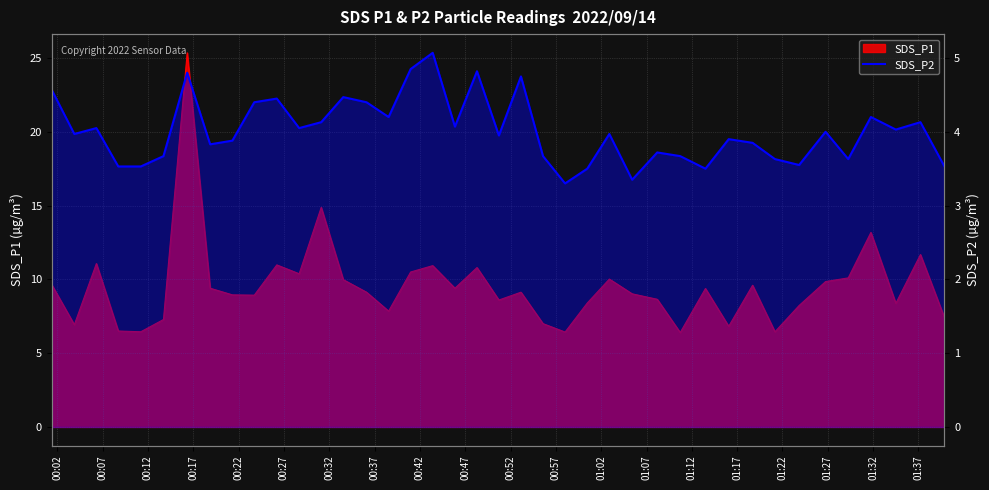

How many categories are shown in the chart?

40